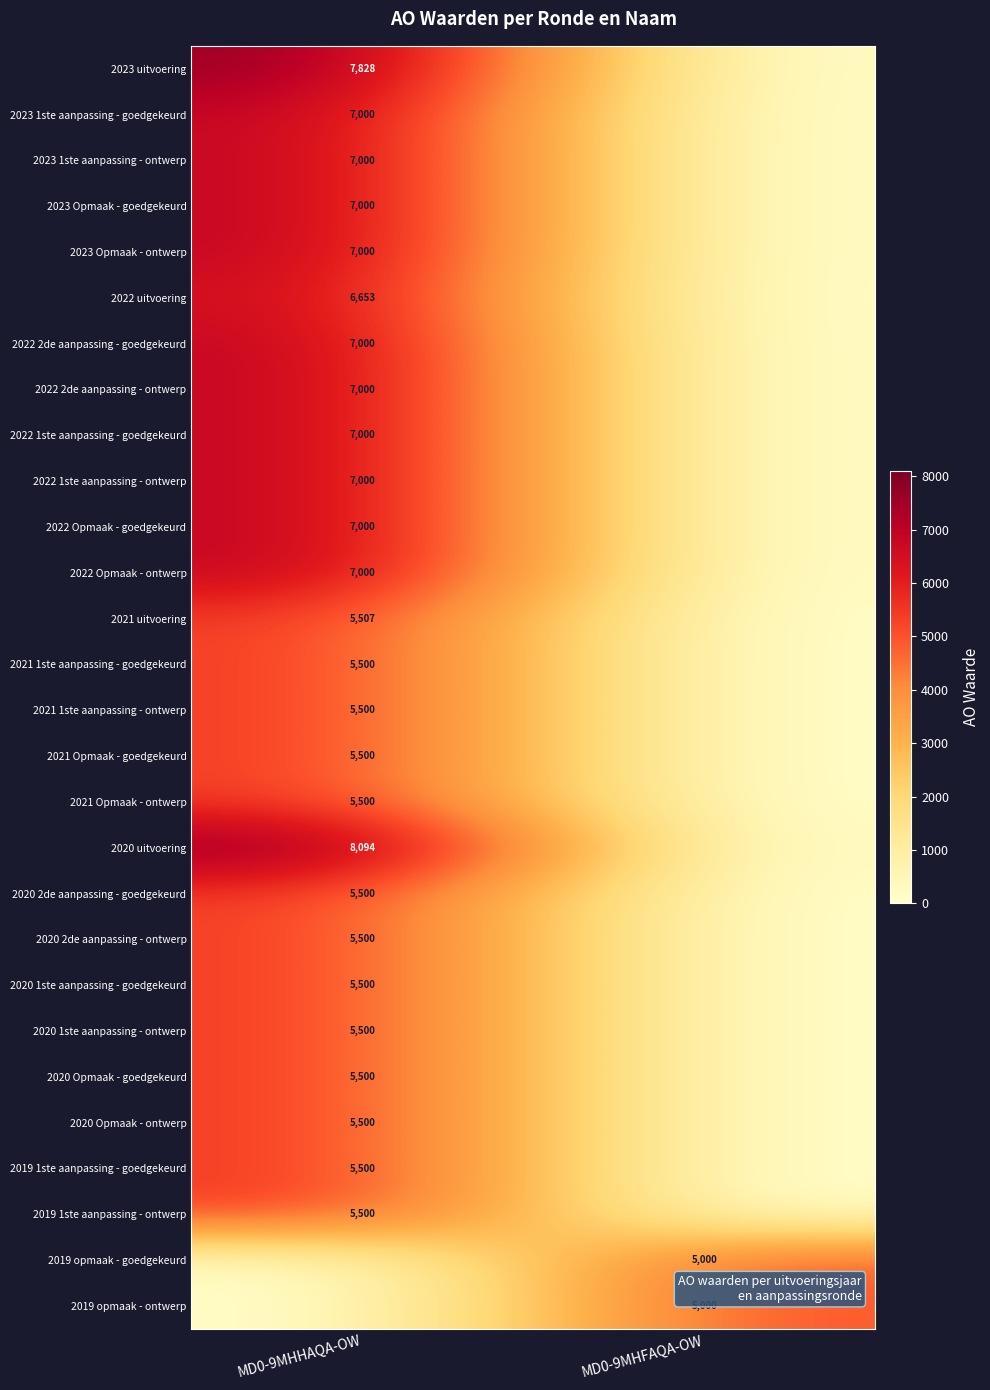

Is it true that 2021 uitvoering equals 5507 at MD0-9MHHAQA-OW?

True